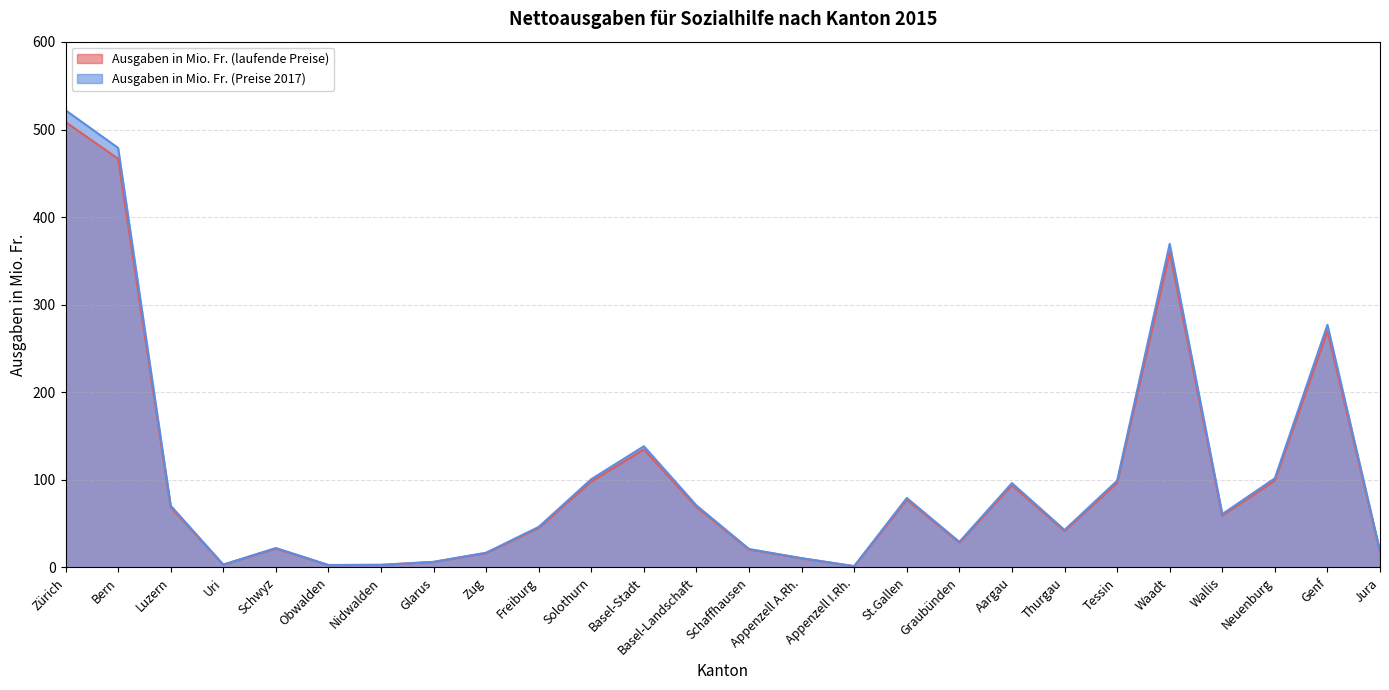

How many values in the Ausgaben in Mio. Fr. (Preise 2017) series are below 60?

13